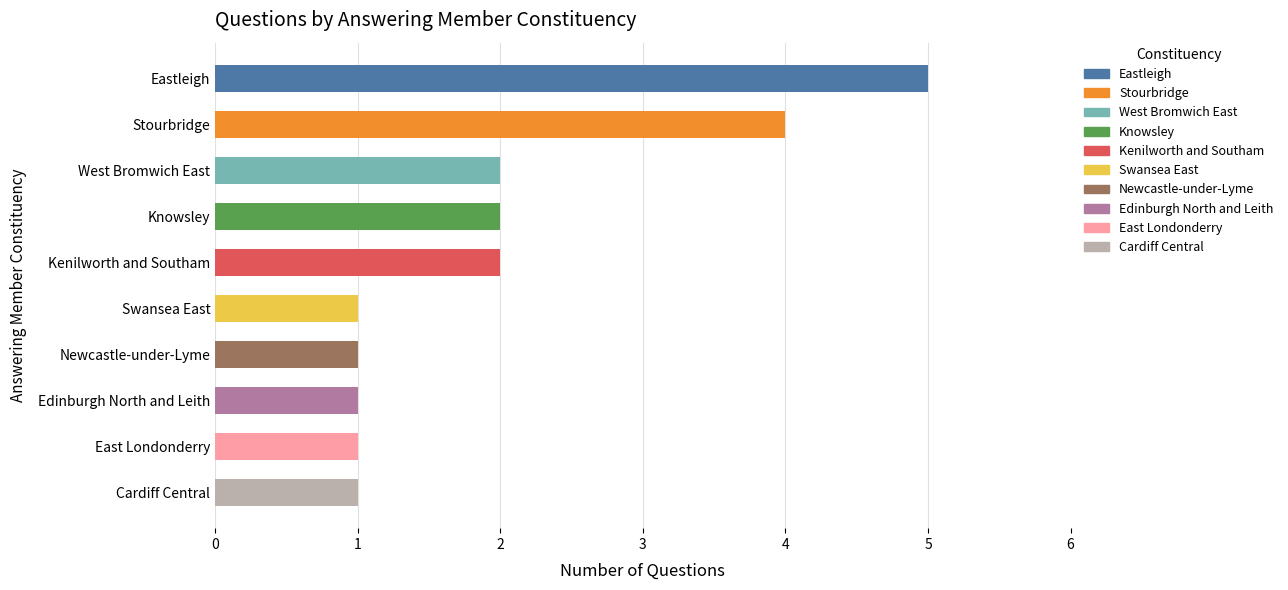

The value at Knowsley is 4. True or false?

False